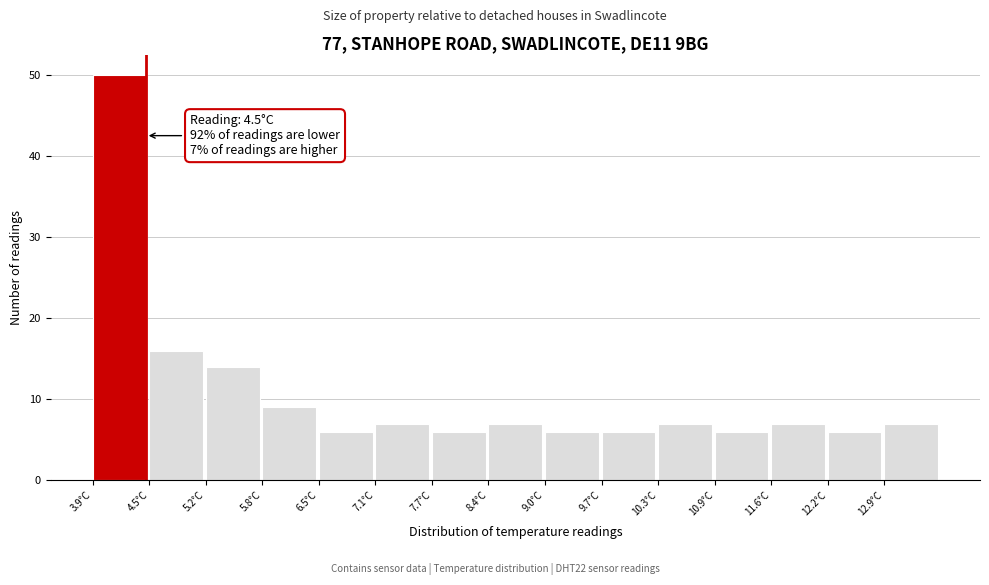

Over which range of the x-axis is the bar tallest?

3.90 to 4.54